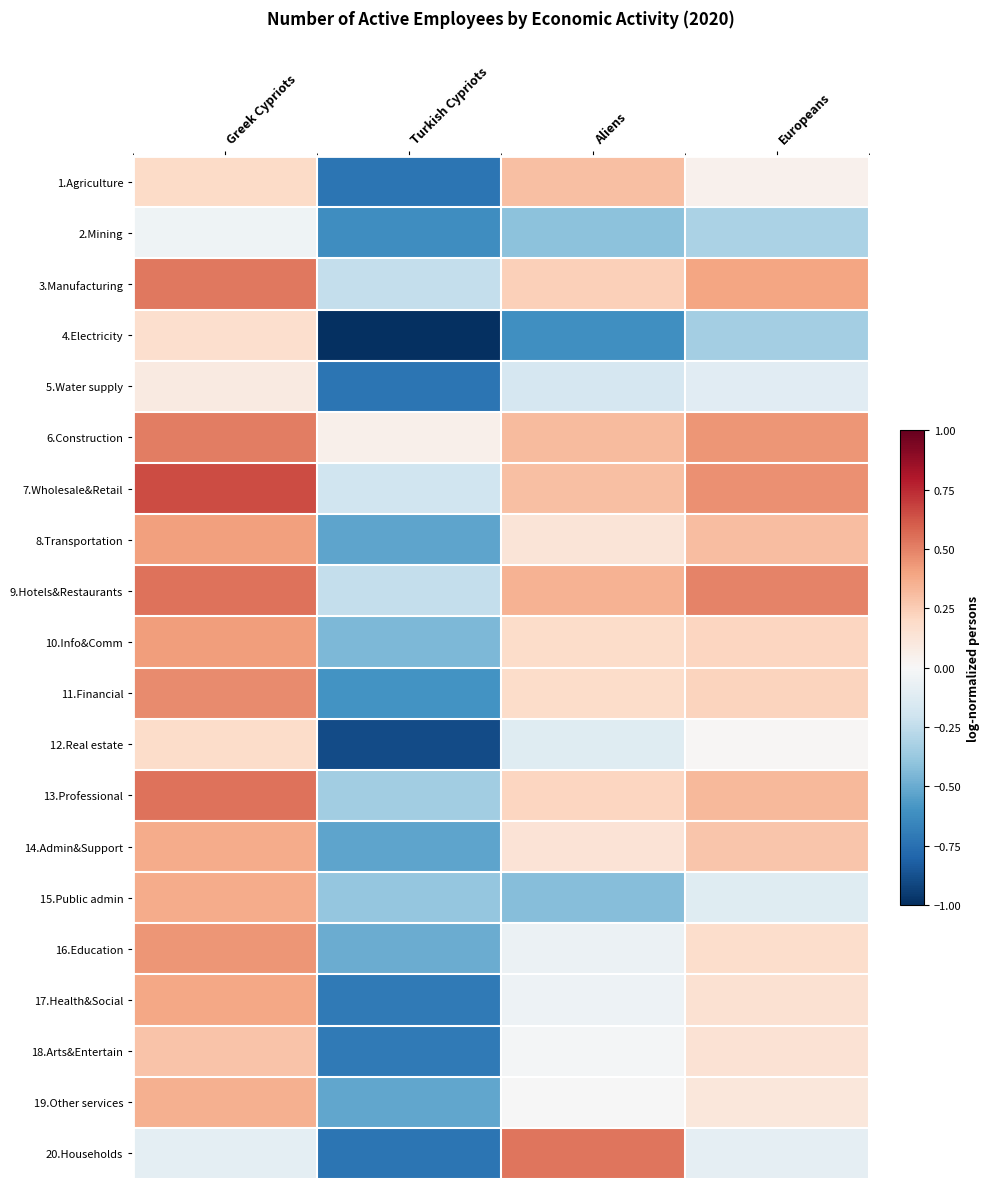

Between Europeans and Aliens, which is larger?

Aliens